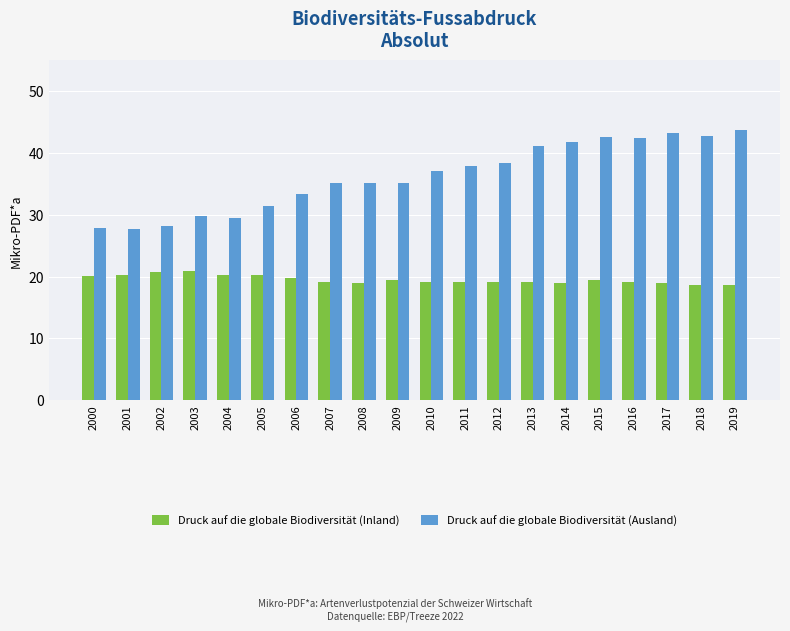

What is the total value across all series at 2011?

56.9